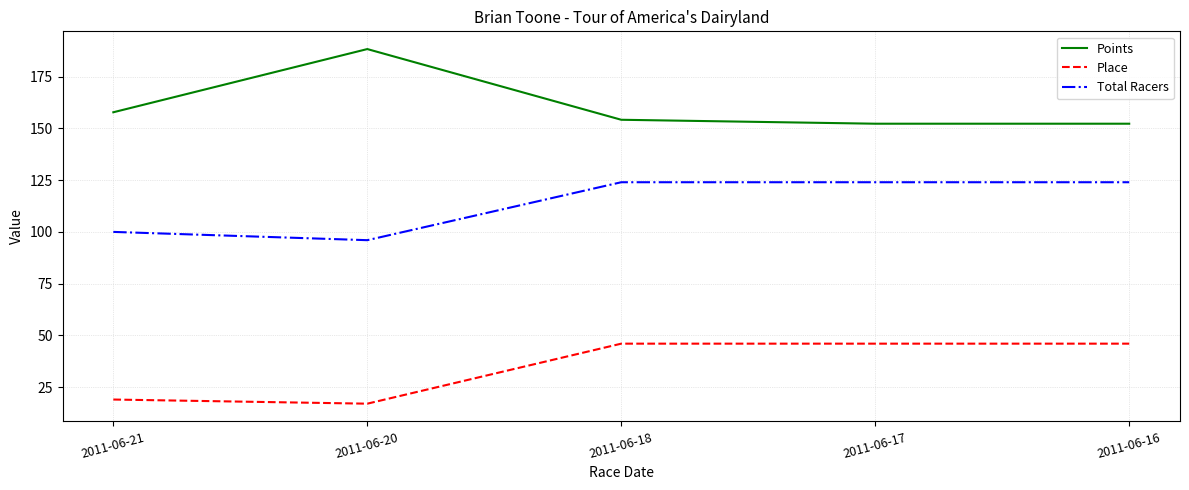

Between 2011-06-21 and 2011-06-17, which series saw the biggest shift?

Place